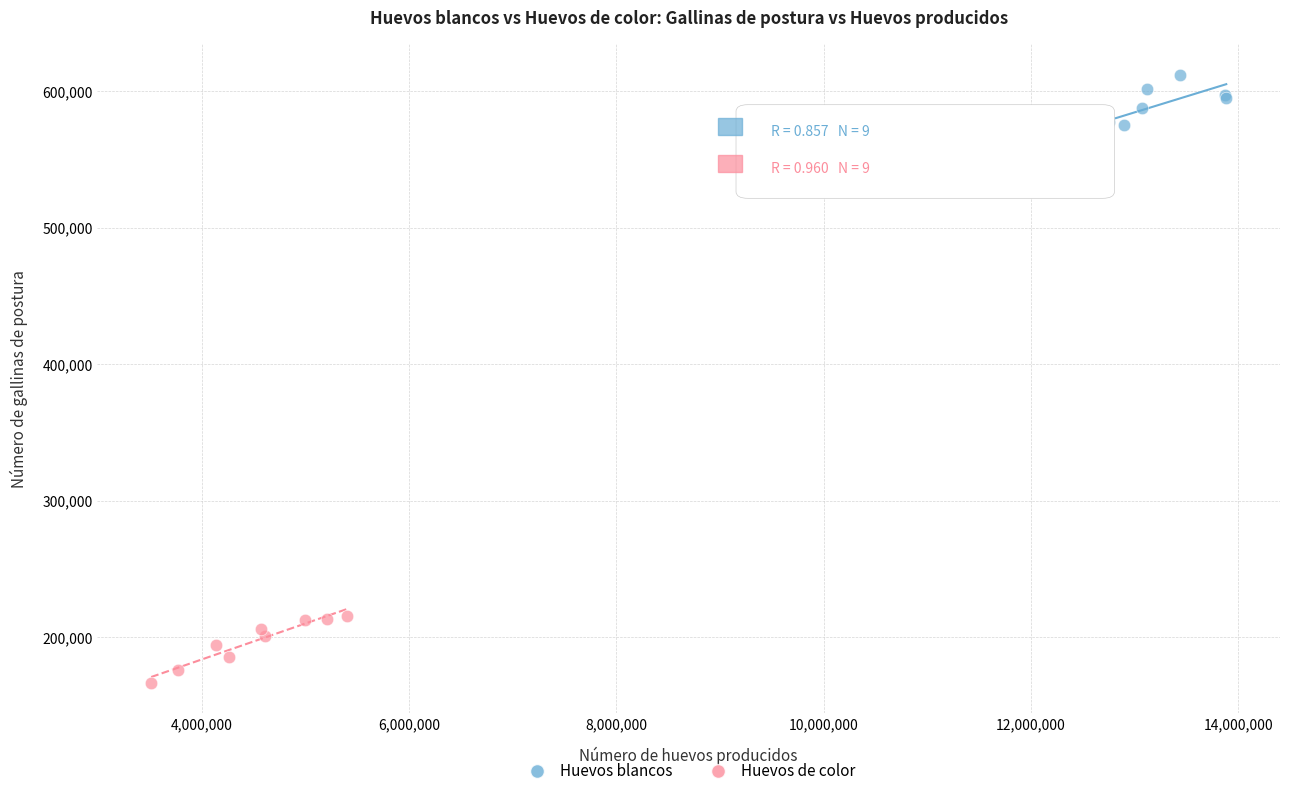

Which series reaches the minimum Y coordinate?

Huevos de color